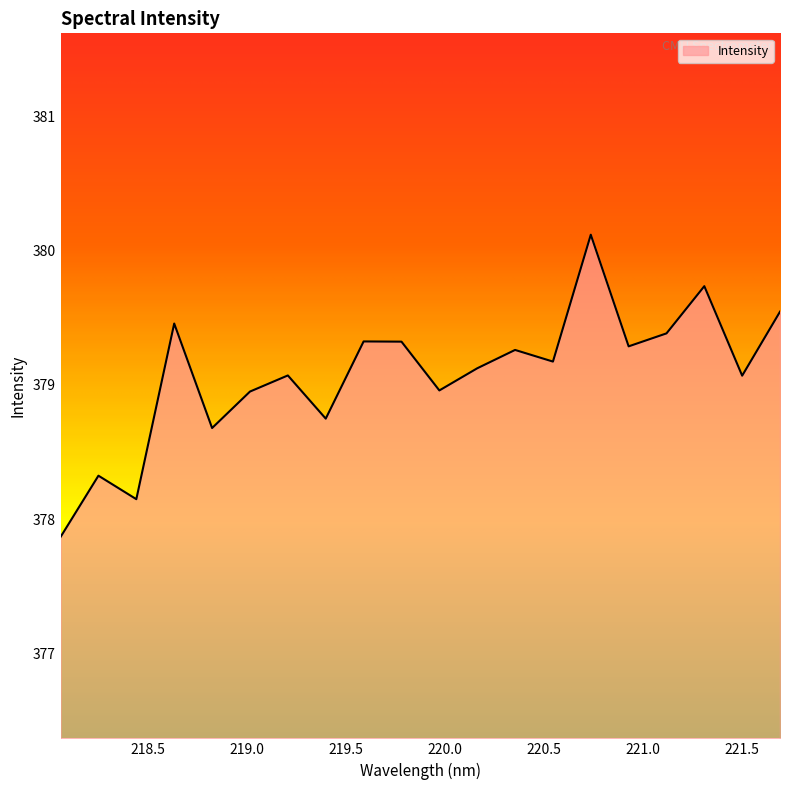

True or false: the data has more than 0 interior local peaks.

True